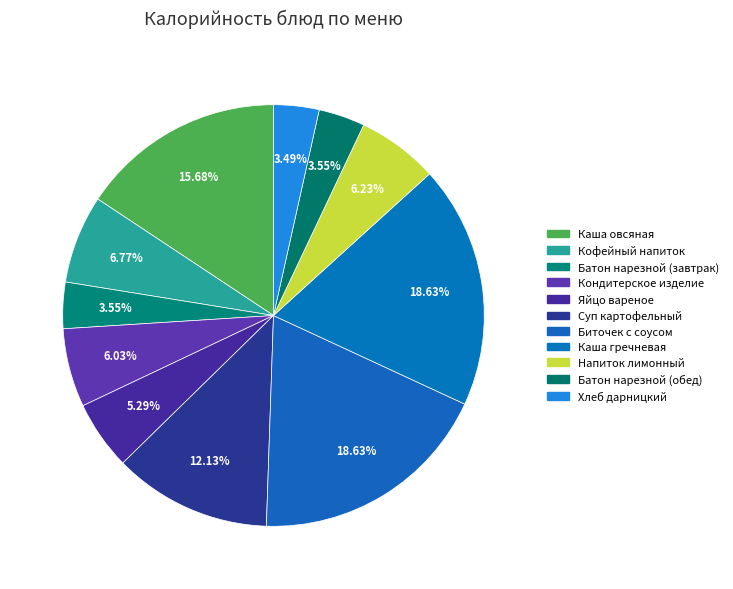

What is the largest slice in the pie chart?

Биточек с соусом